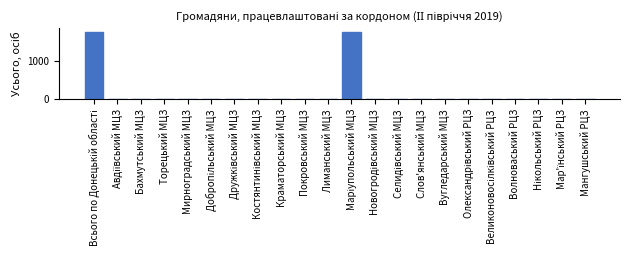

What is the maximum value shown in the chart?

1756